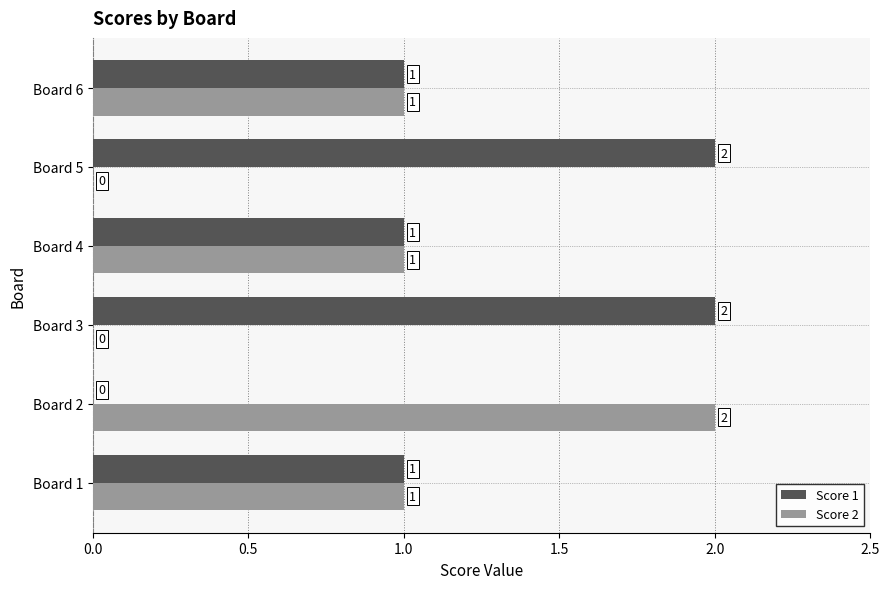

What is the sum of all Score 1 values?

7